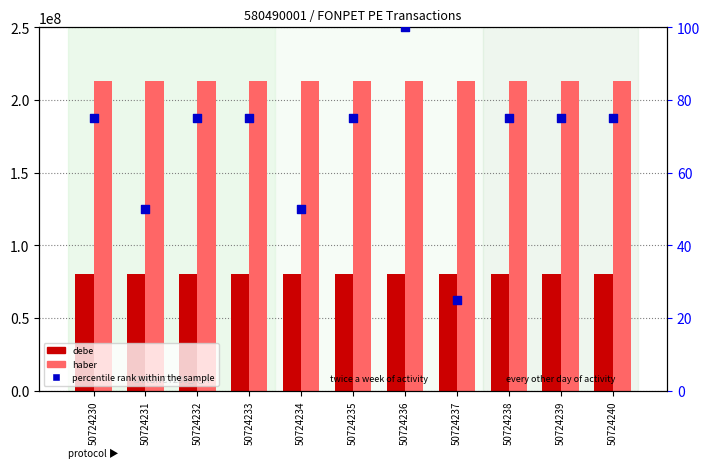

What is the total value across all series at 50724235?

293327509.2